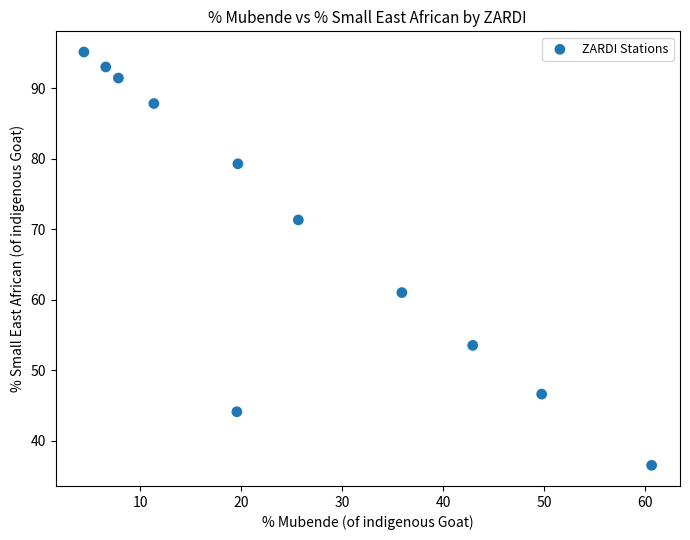

What is the range of Y values (max minus min)?

58.7